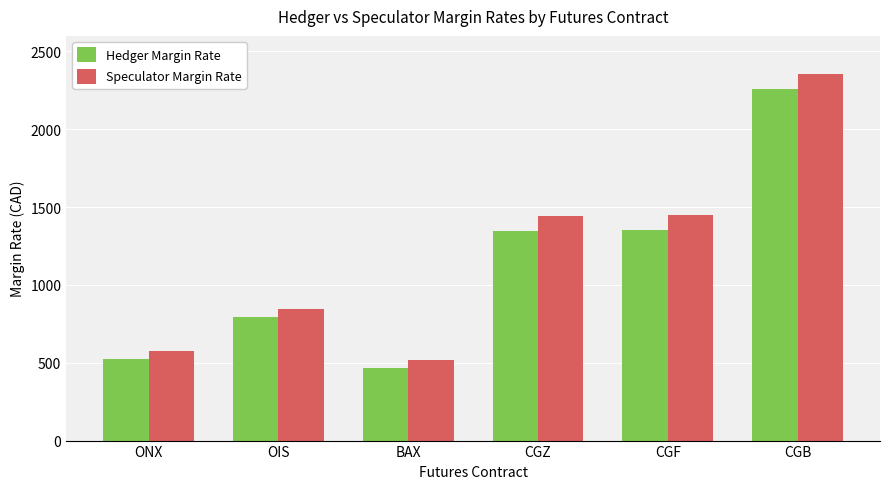

How many distinct data groups are displayed?

2